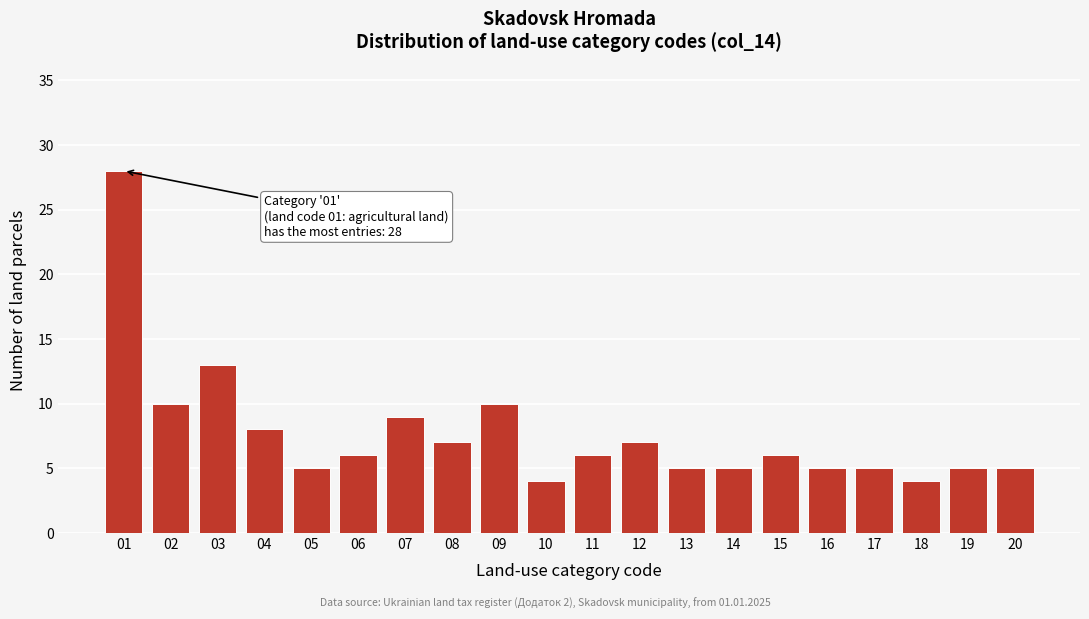

Reading left to right, list all the values displayed in this chart.

01=28	02=10	03=13	04=8	05=5	06=6	07=9	08=7	09=10	10=4	11=6	12=7	13=5	14=5	15=6	16=5	17=5	18=4	19=5	20=5